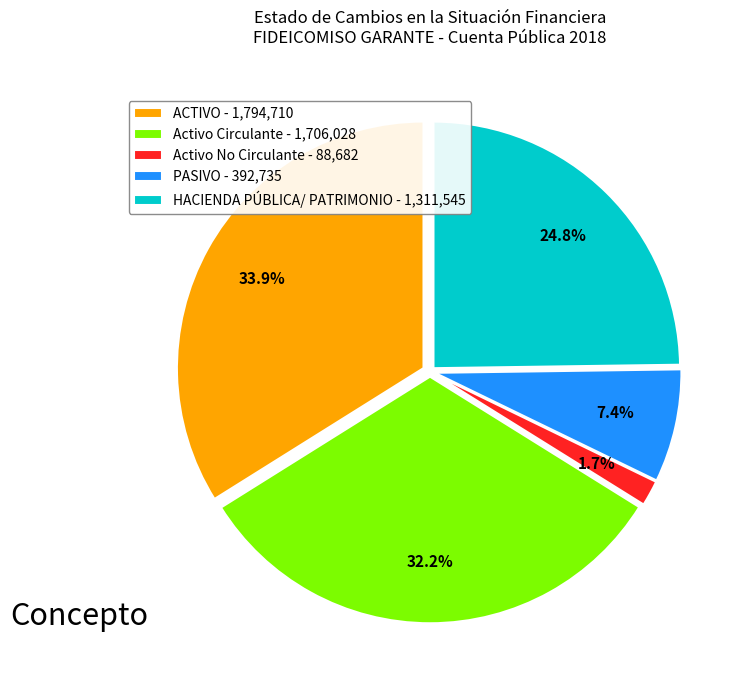

To the nearest percent, what is the combined percentage of ACTIVO and Activo Circulante?

66%